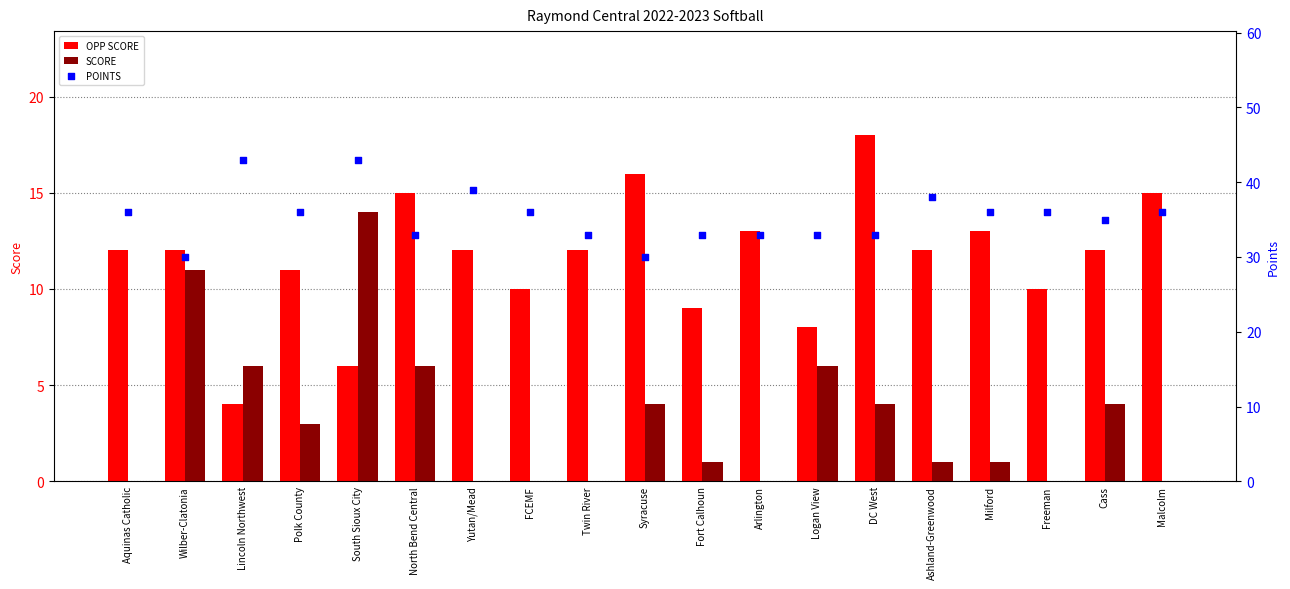

Which series contains the highest Y value?

POINTS